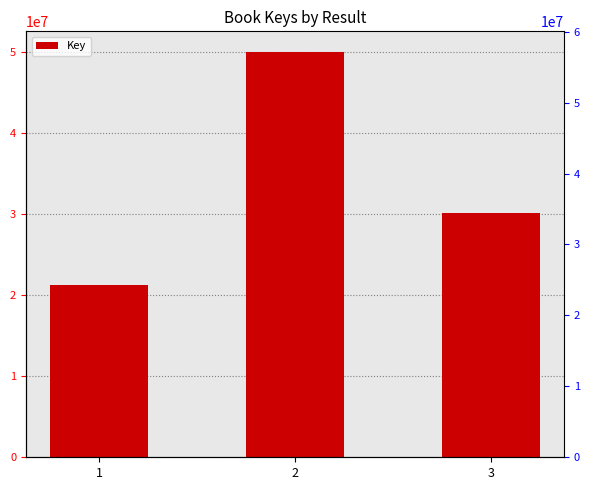

What is the value of the 1st bar from the left?

21240371